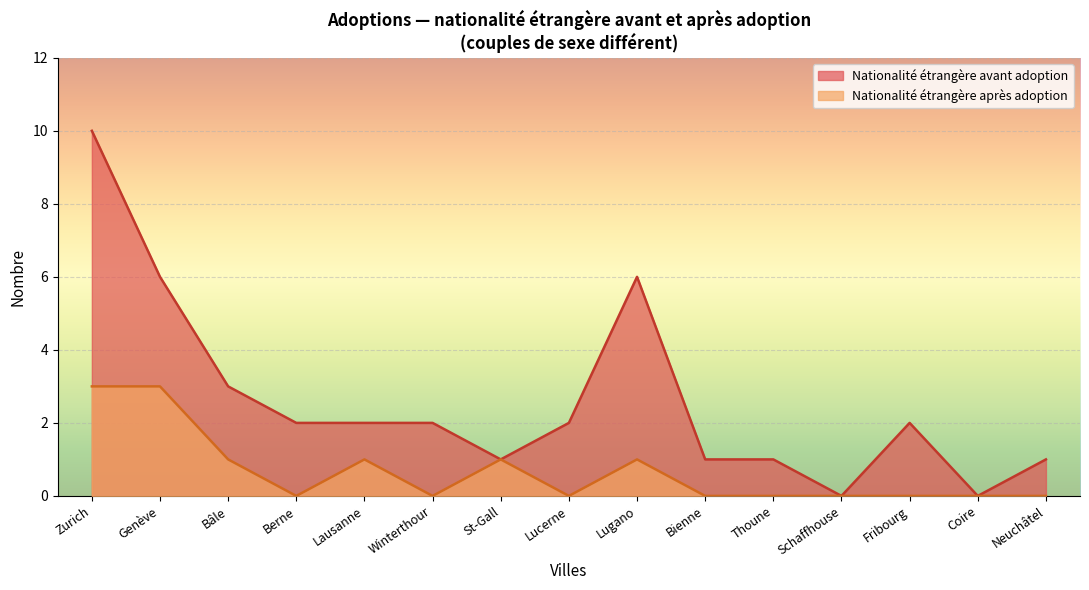

What are all the series names shown in the legend?

Nationalité étrangère avant adoption, Nationalité étrangère après adoption